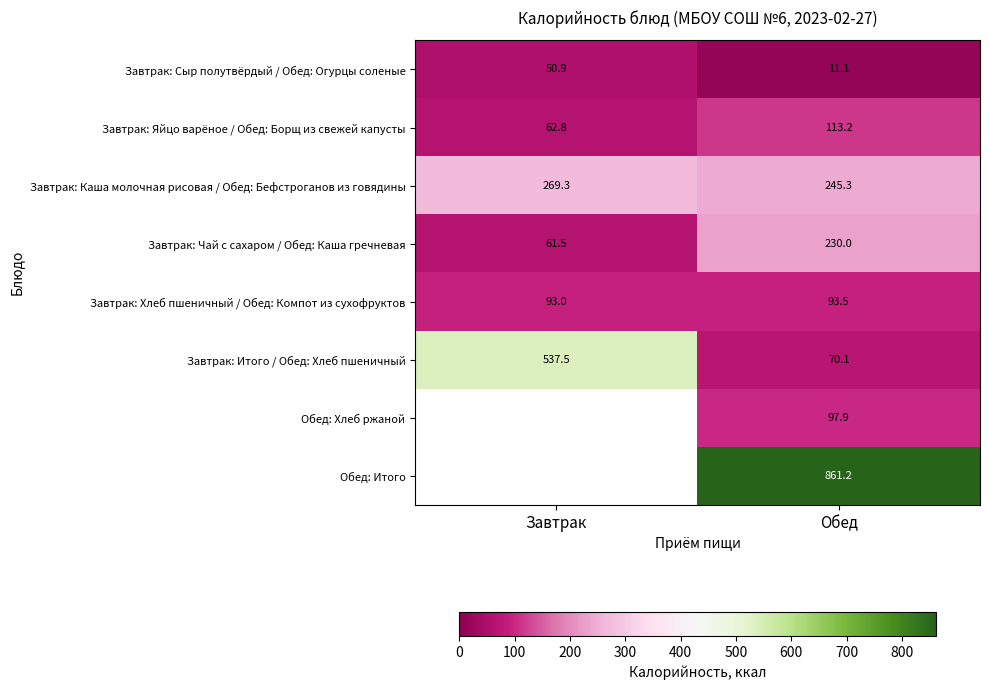

Which has a higher value, Завтрак or Обед?

Завтрак